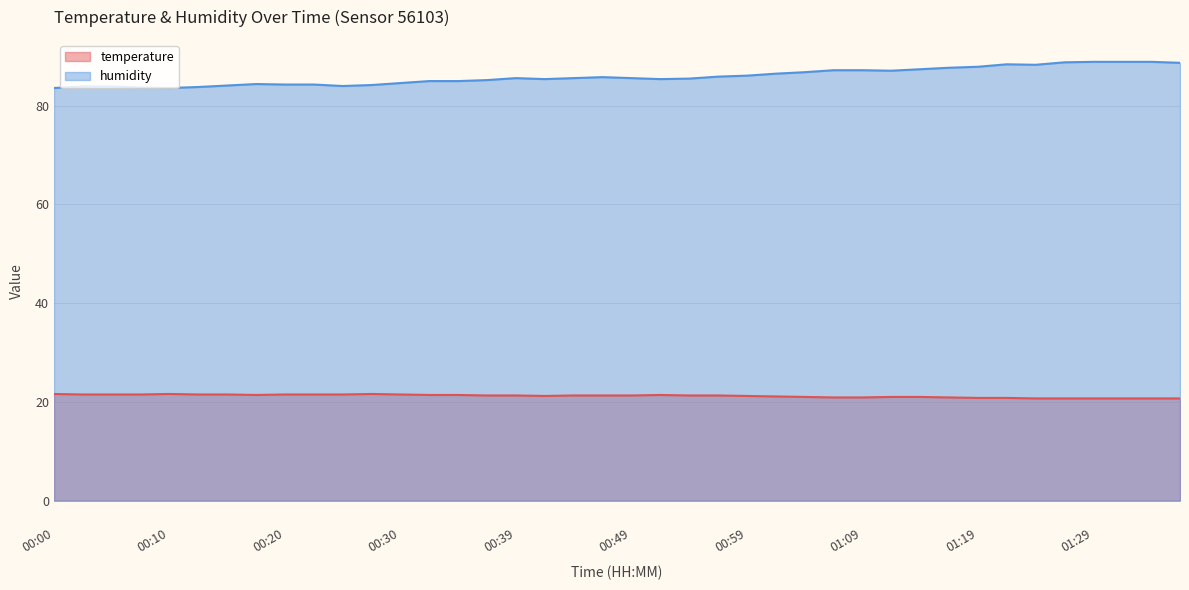

List the series in order of their overall mean, lowest first.

temperature, humidity